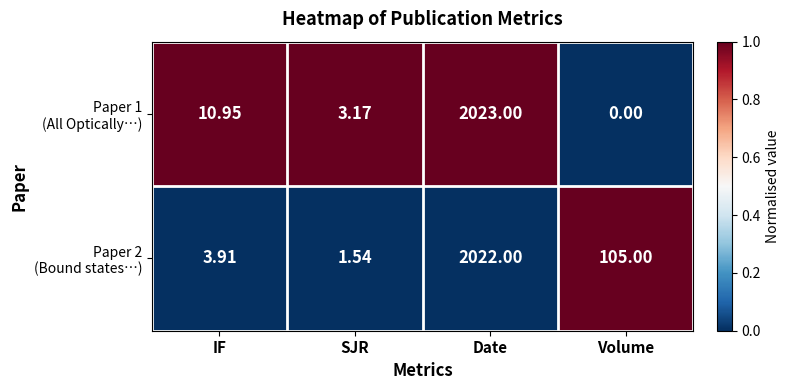

At which category is the sum across all series the highest?

Date